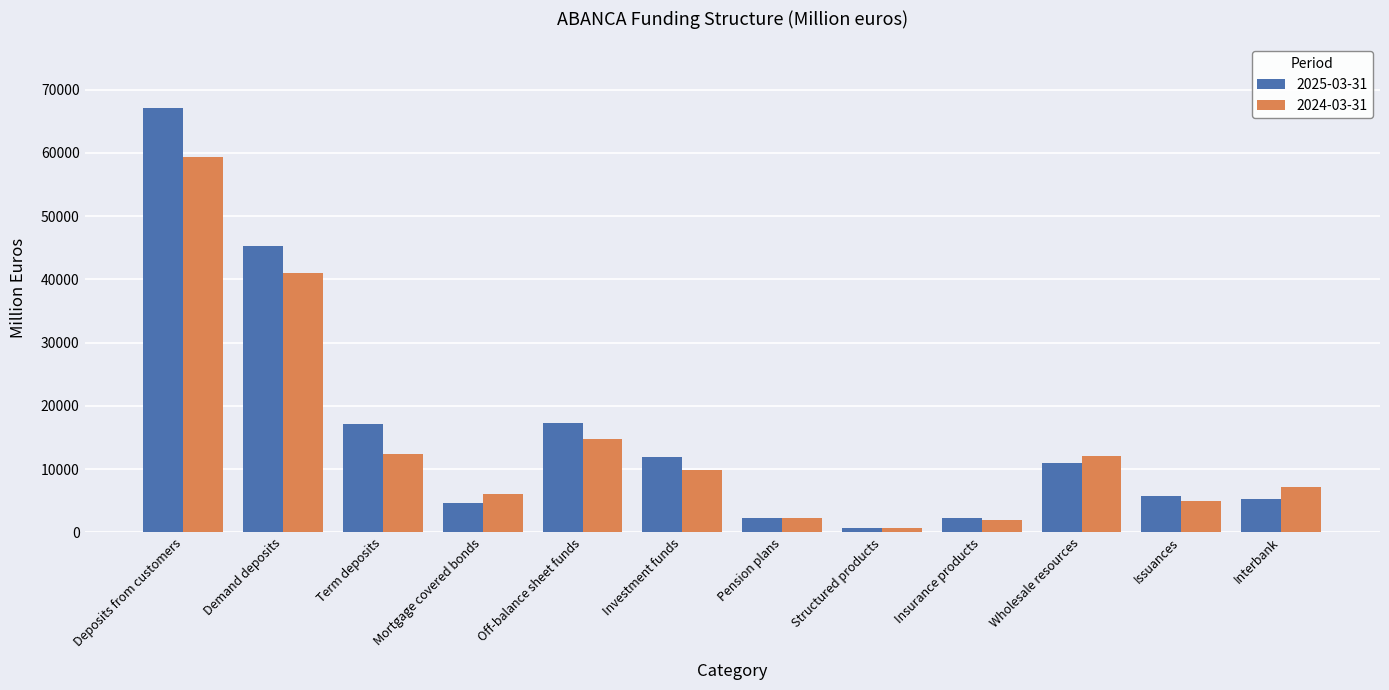

At which category is the sum across all series the highest?

Deposits from customers